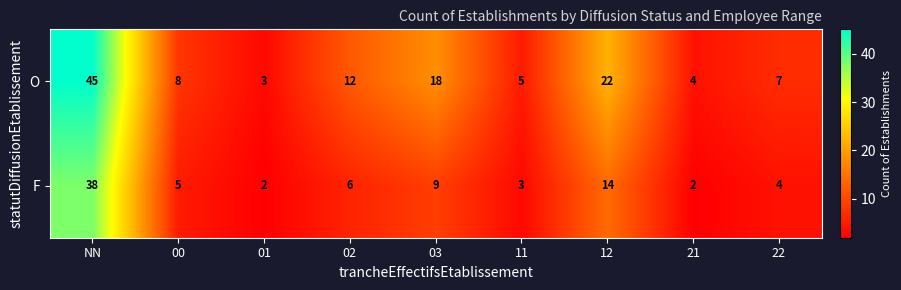

At which label does O first exceed 8?

NN